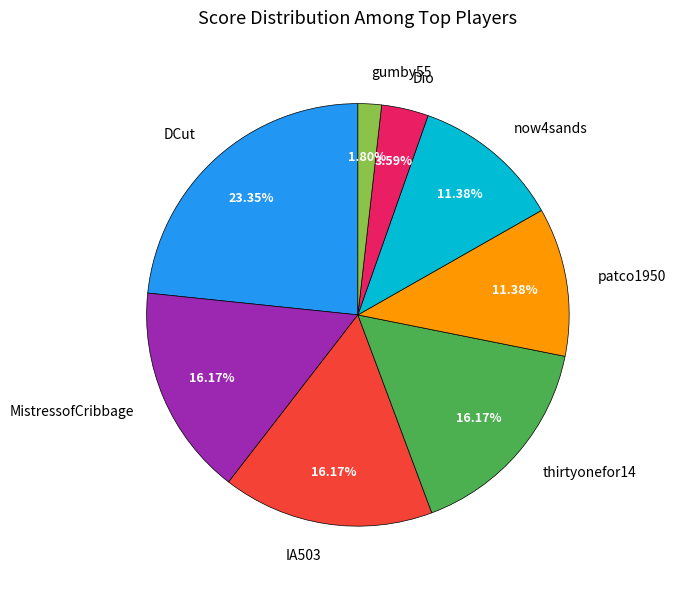

How many segments does this pie chart have?

8